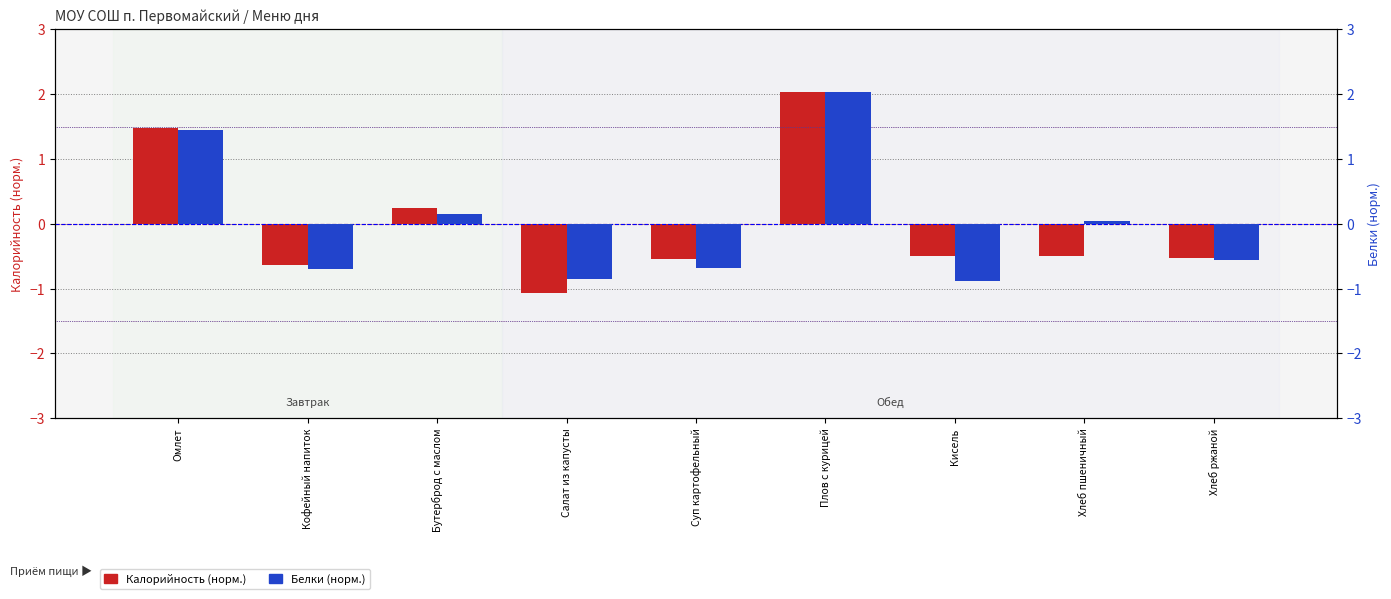

What is the label of the 4th bar from the left?

Салат из капусты